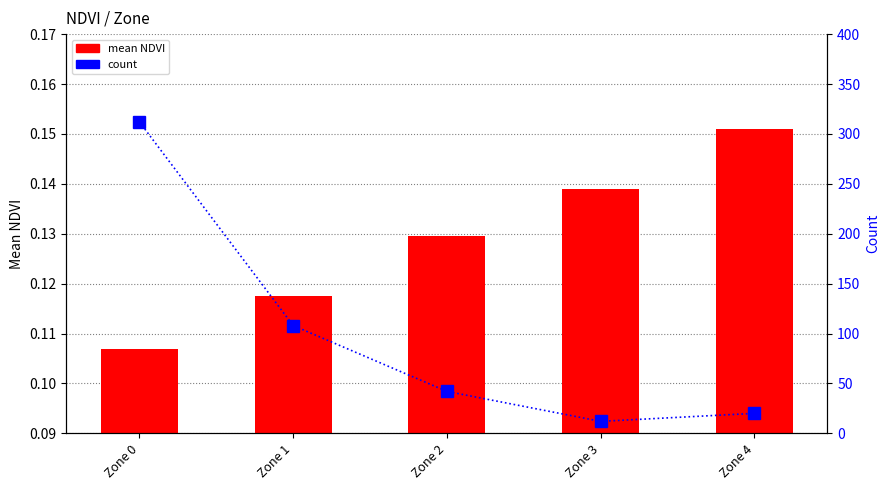

What are all the series names shown in the legend?

mean NDVI, count